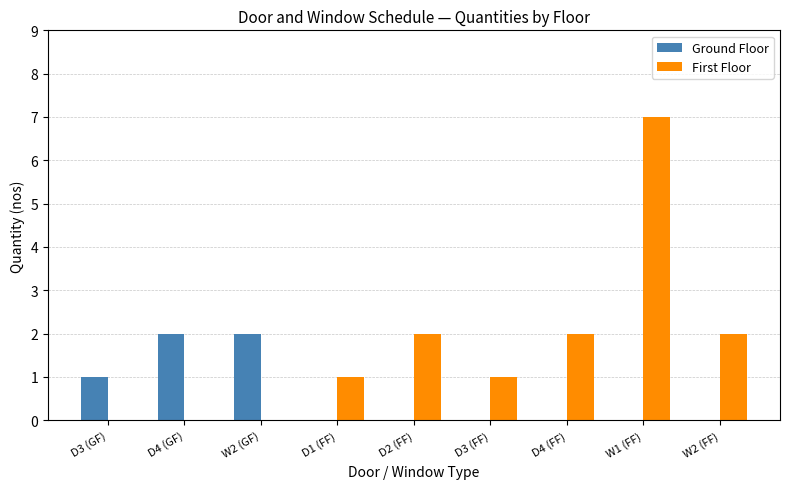

The Ground Floor series shows 3 at D4 (GF). True or false?

False